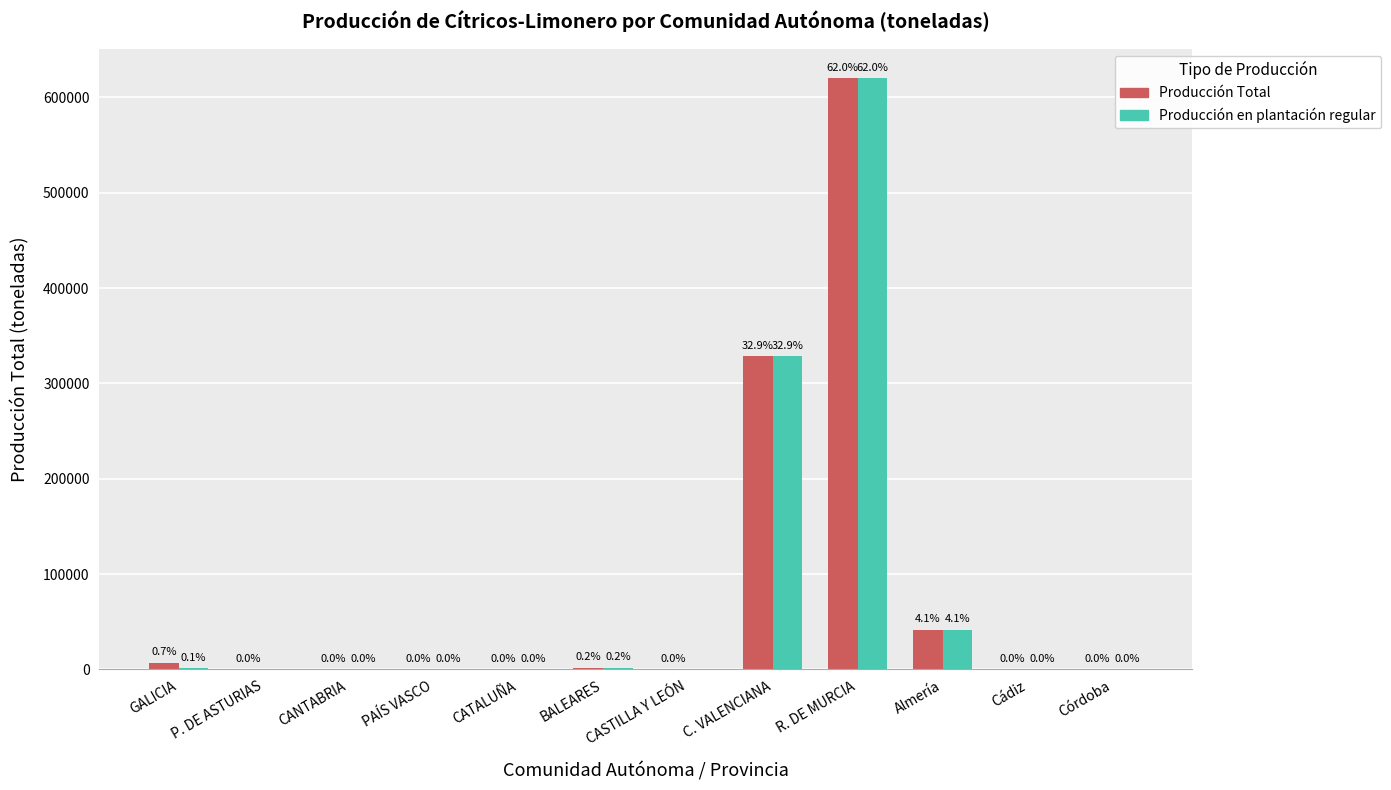

Reading left to right, what are all the values shown in this chart?

Producción Total: GALICIA=7187	P. DE ASTURIAS=80	CANTABRIA=173	PAÍS VASCO=17	CATALUÑA=105	BALEARES=1586	CASTILLA Y LEÓN=2	C. VALENCIANA=328381	R. DE MURCIA=620000	Almería=41377	Cádiz=118	Córdoba=260
Producción en plantación regular: GALICIA=1249	P. DE ASTURIAS=0	CANTABRIA=173	PAÍS VASCO=2	CATALUÑA=105	BALEARES=1586	CASTILLA Y LEÓN=0	C. VALENCIANA=328381	R. DE MURCIA=620000	Almería=41377	Cádiz=118	Córdoba=260